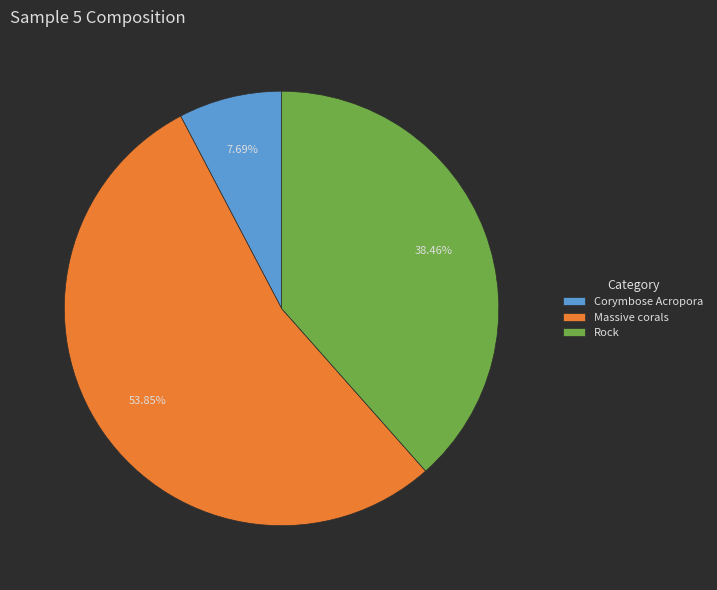

To the nearest percent, what is the average slice percentage?

33%